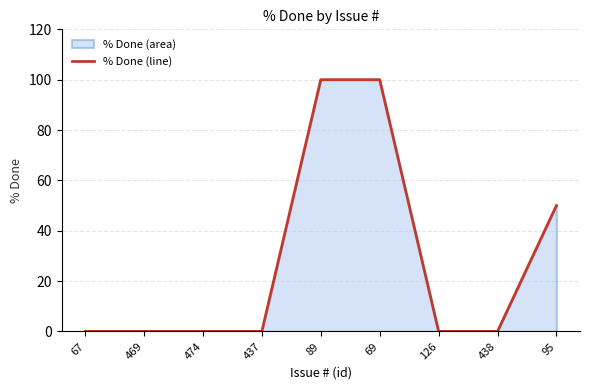

What is the change in value from 474 to 95?

+50